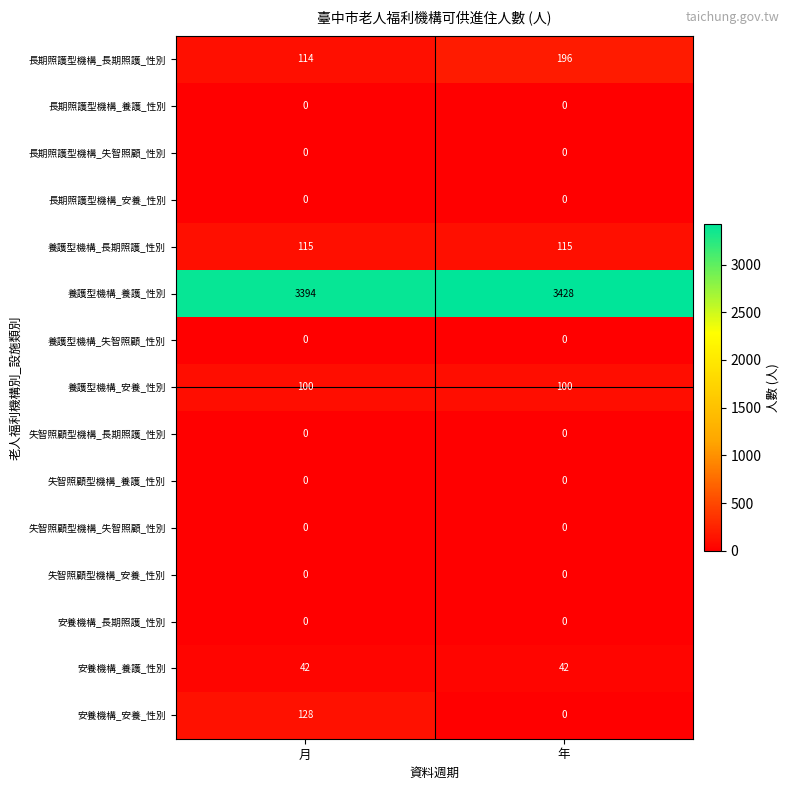

Which series has the largest total across all categories?

養護型機構_養護_性別